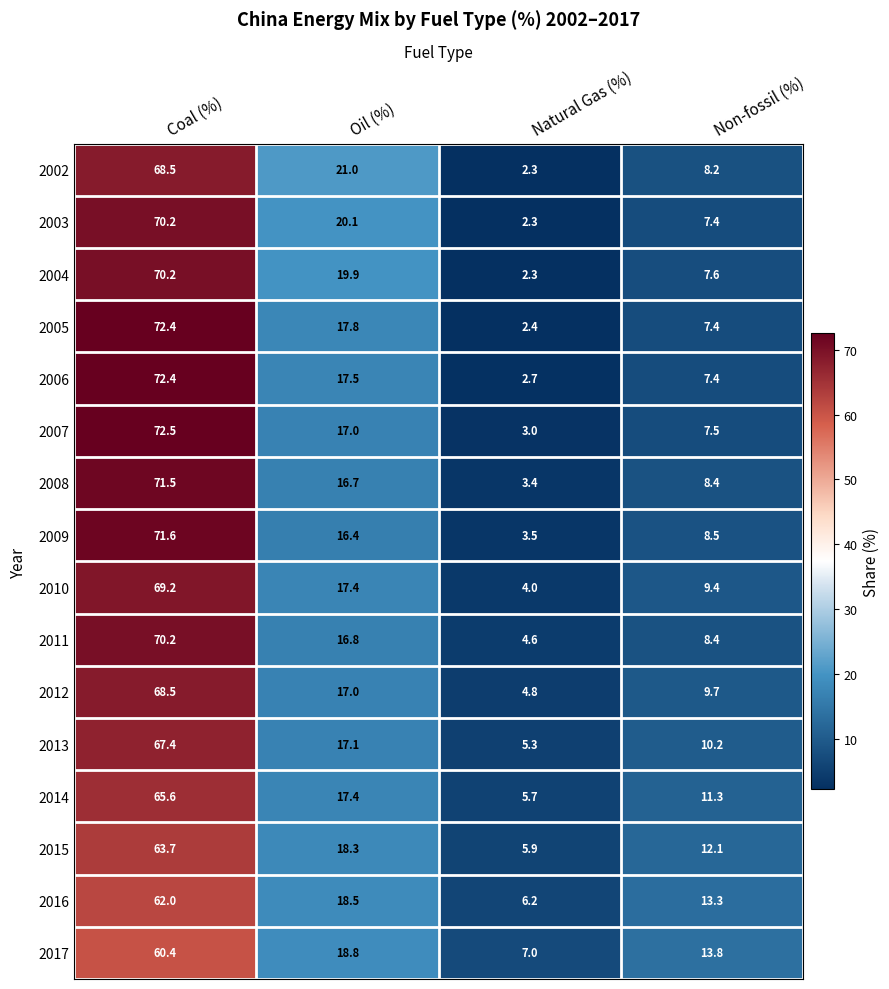

How many data points does each series have?

4